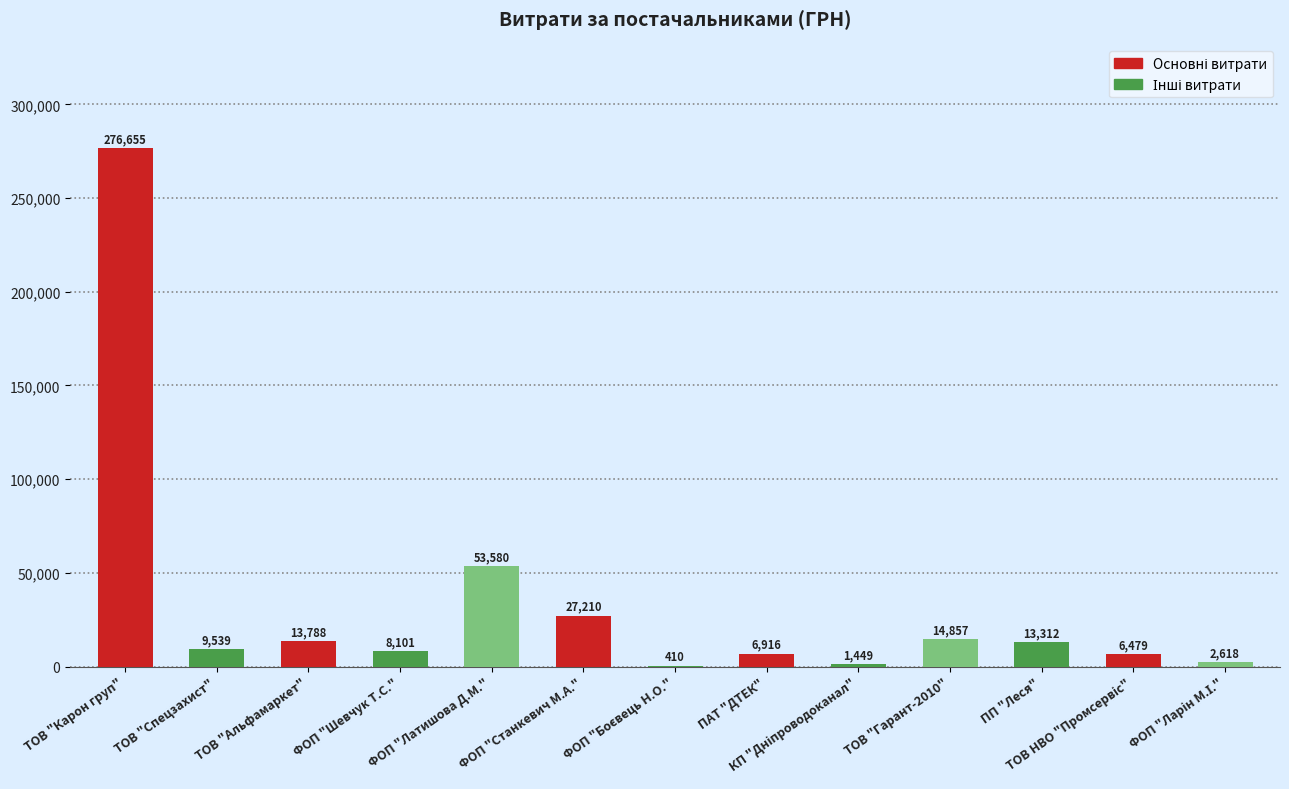

What is the greatest value displayed?

276654.8